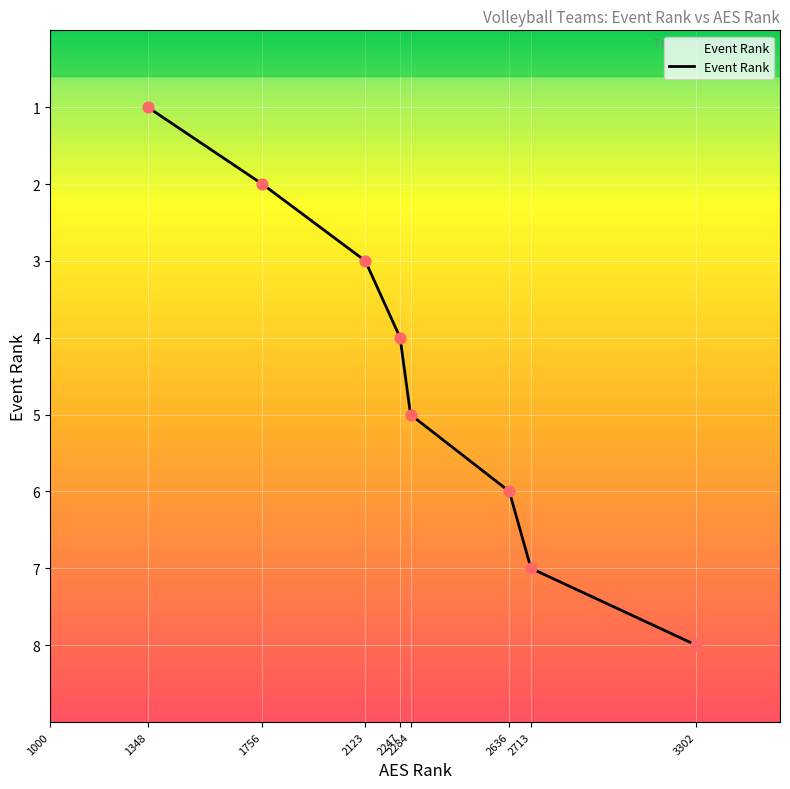

Which has a higher value, 1756 or 1348?

1756